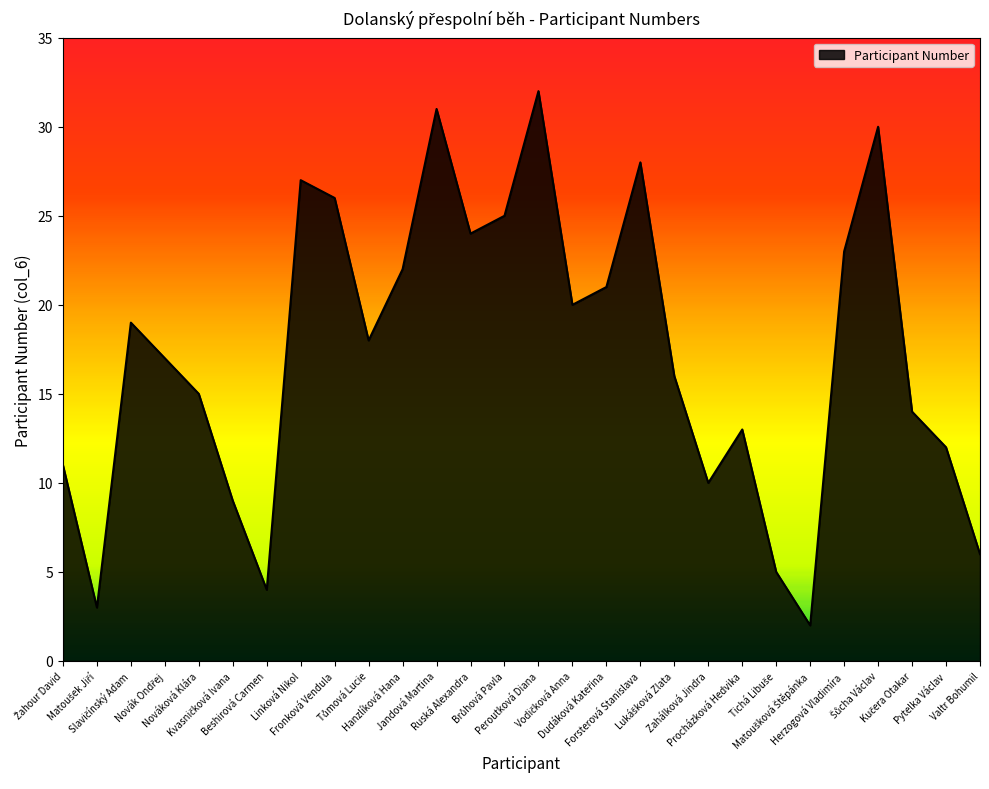

Does the chart have visible grid lines?

No